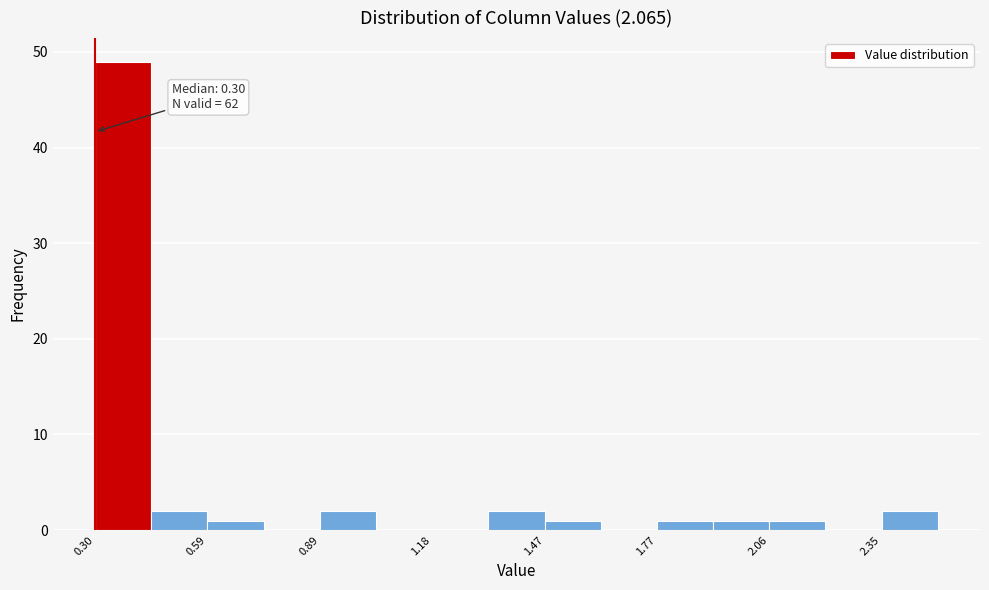

Read against the x-axis, roughly where is the centre of the tallest bar?

0.35